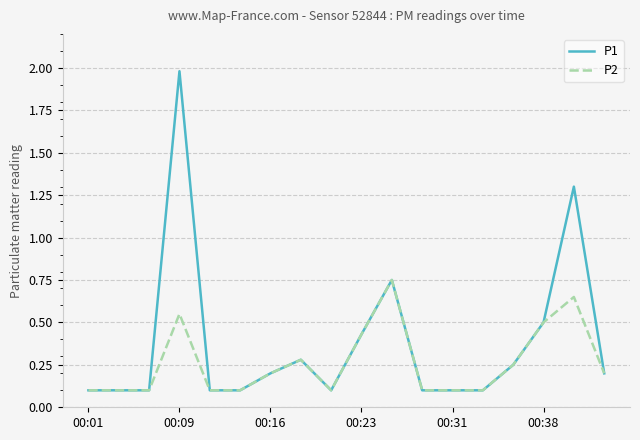

List the series in order of their peak value, highest first.

P1, P2